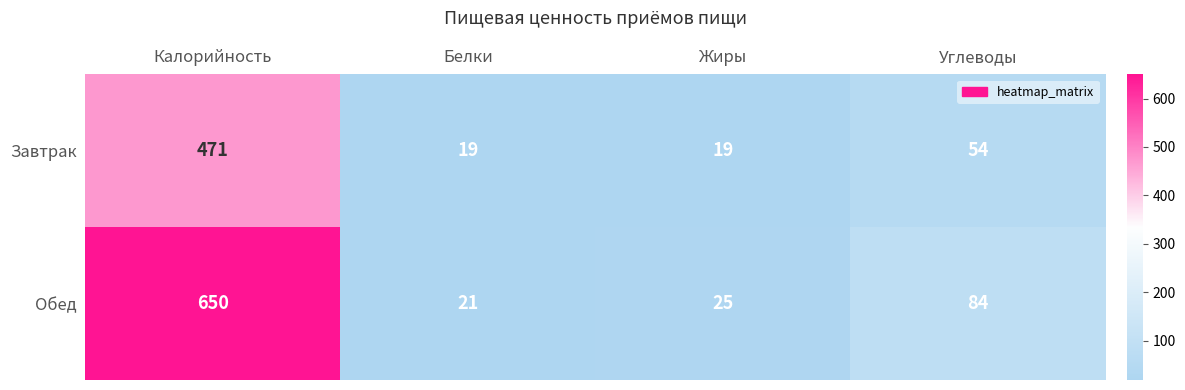

Reading left to right, extract all data points from this chart.

Завтрак: Калорийность=471	Белки=19	Жиры=19	Углеводы=54
Обед: Калорийность=650	Белки=21	Жиры=25	Углеводы=84